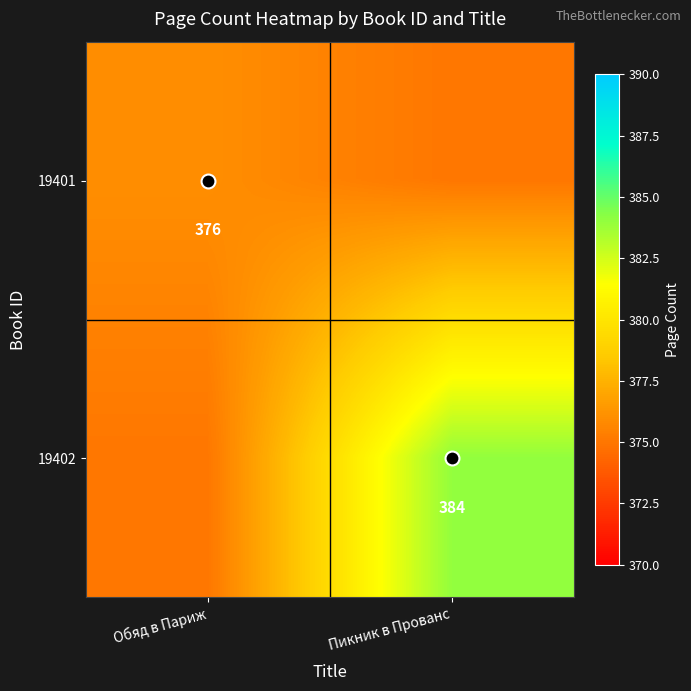

List the labels in order of 19402 value, largest first.

Пикник в Прованс, Обяд в Париж